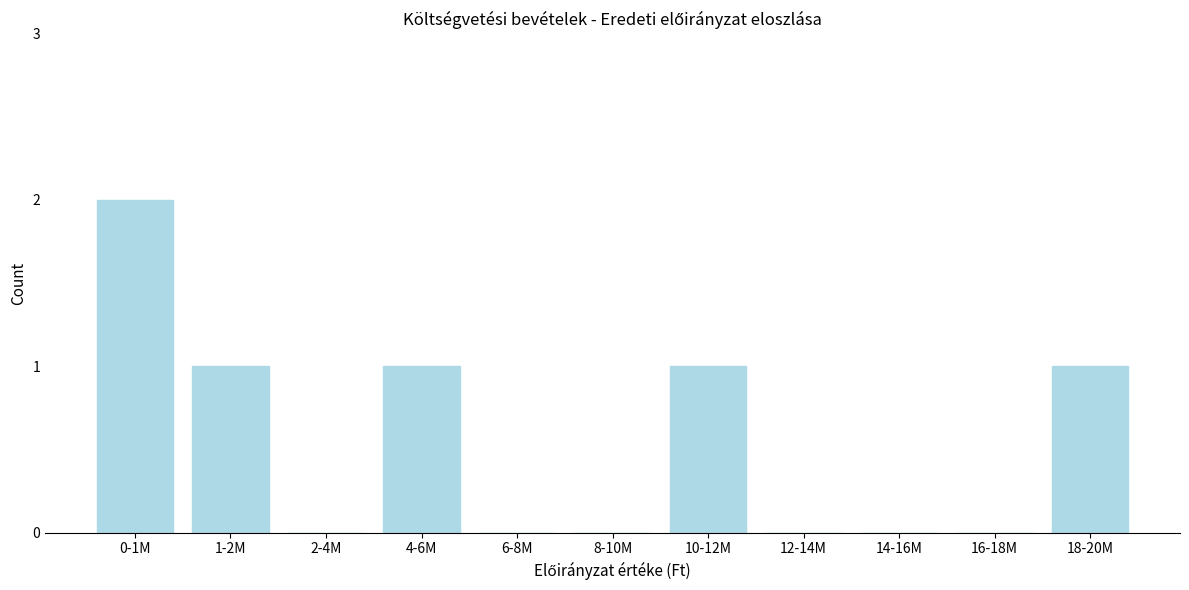

Reading left to right, what are all the values shown in this chart?

0-1M=2	1-2M=1	2-4M=0	4-6M=1	6-8M=0	8-10M=0	10-12M=1	12-14M=0	14-16M=0	16-18M=0	18-20M=1